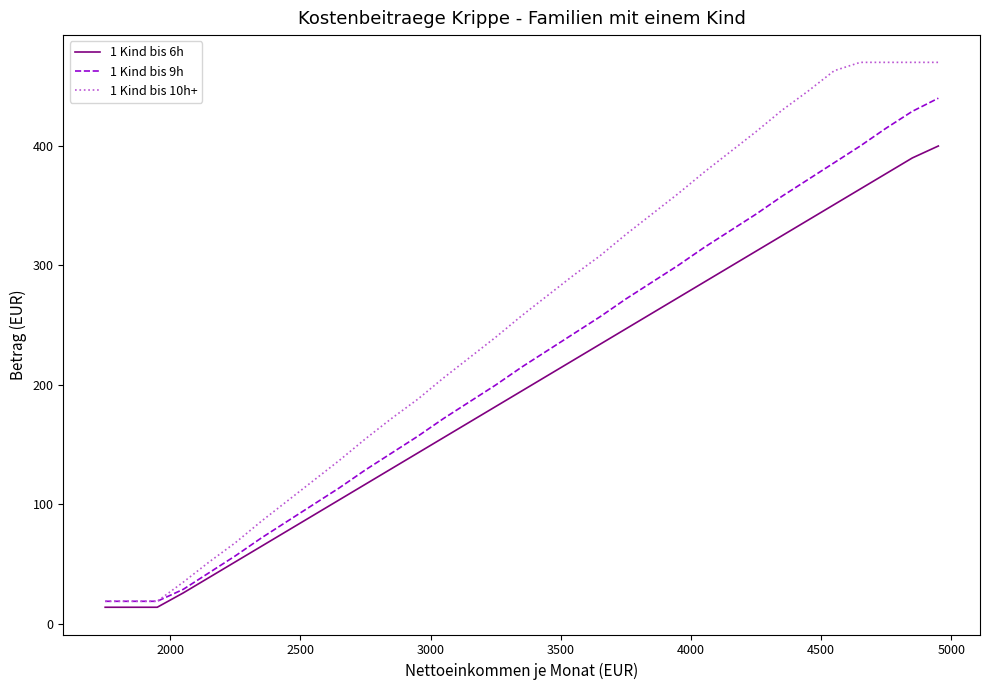

Which series has the largest total across all categories?

1 Kind bis 10h+